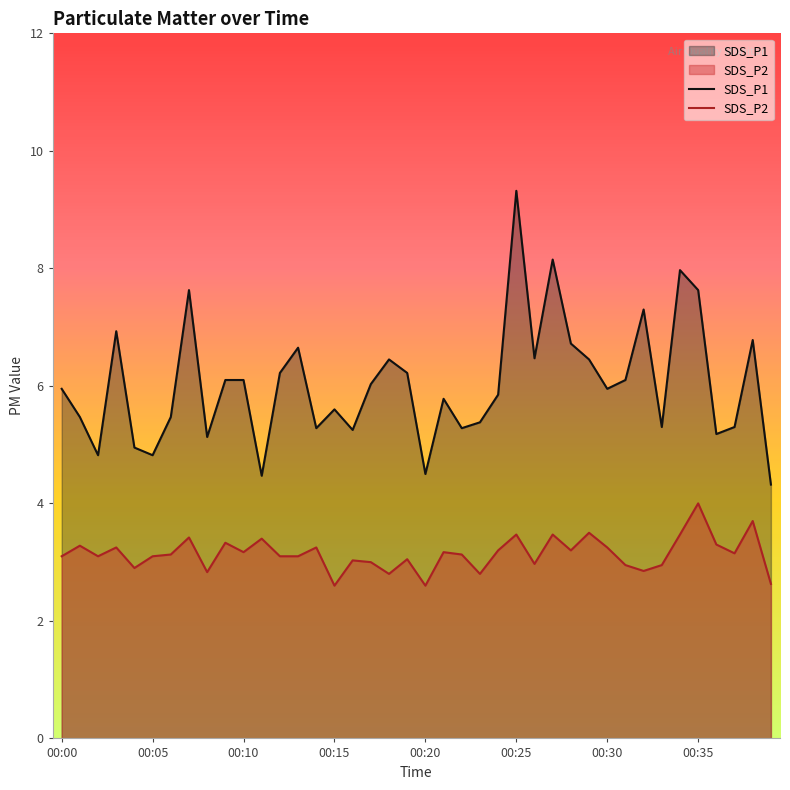

Which has a higher value, 17 or 00:00?

17